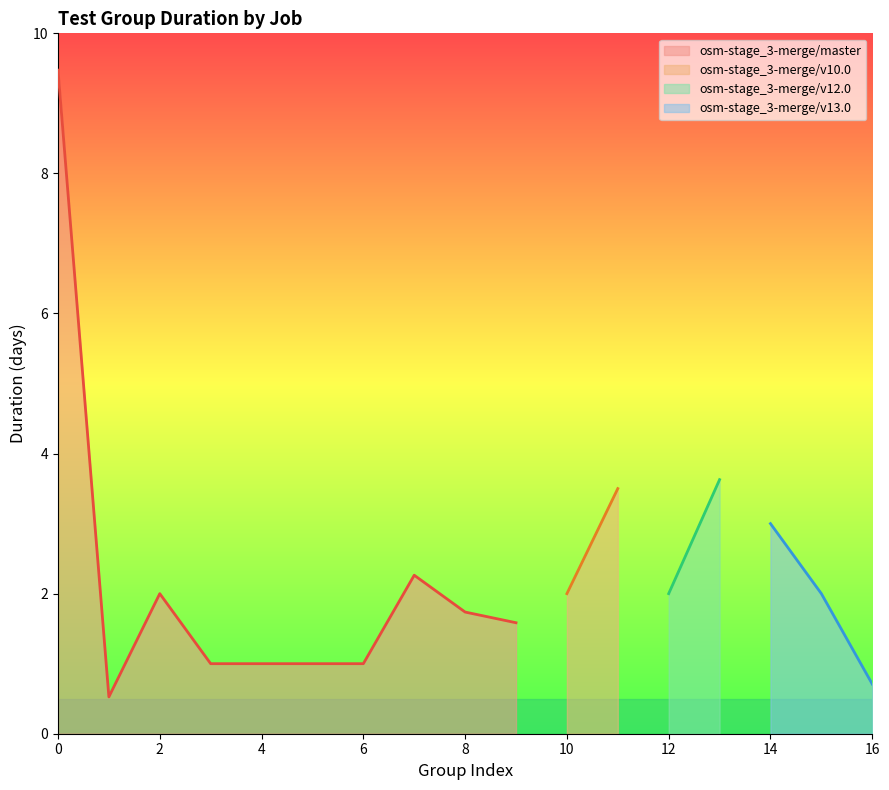

Is it true that osm-stage_3-merge/master equals 0.3 at 6?

False